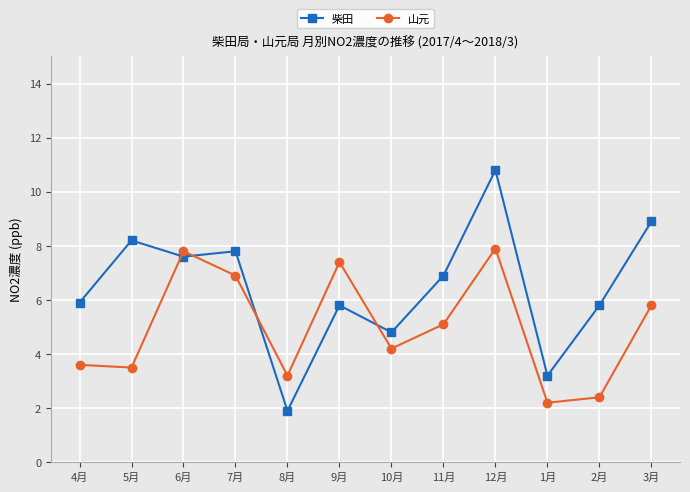

Read the 柴田 value at 6月.

7.6